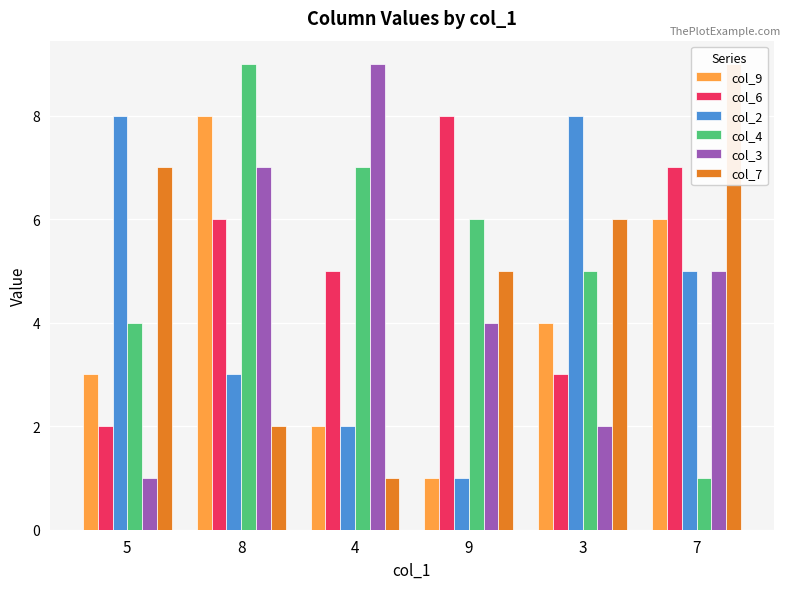

At which category is the sum across all series the highest?

8